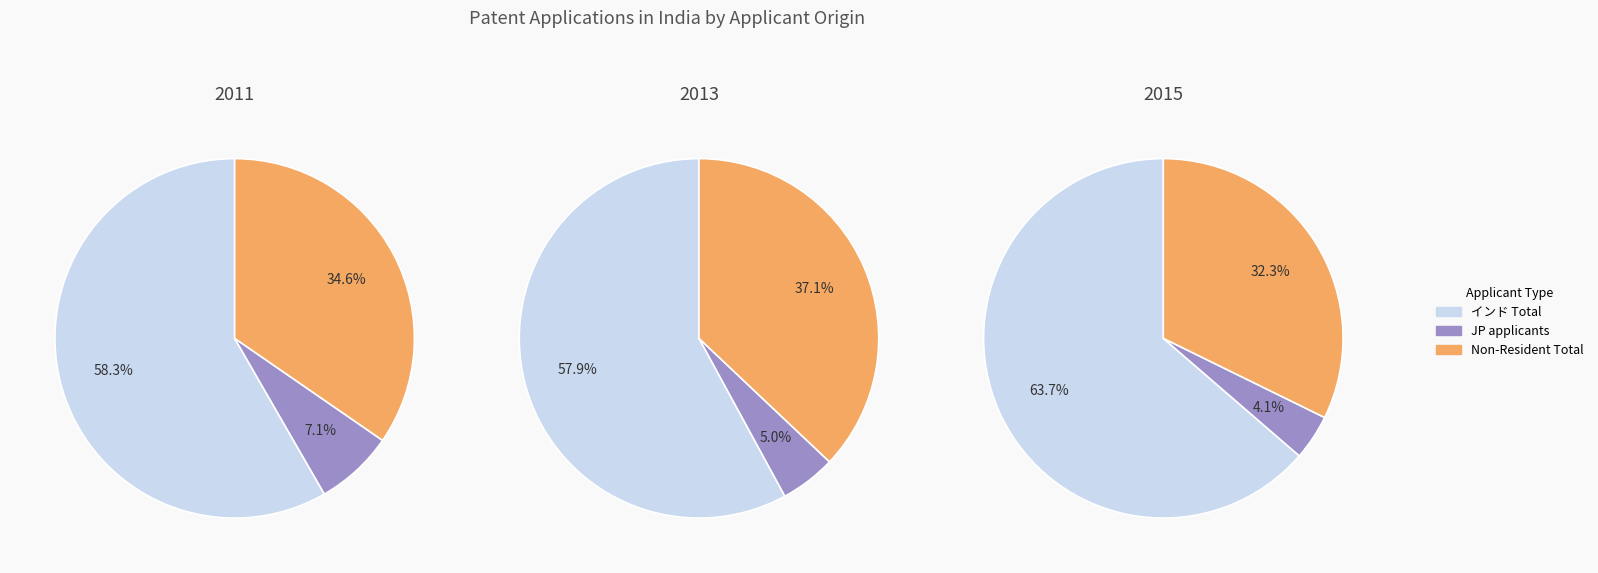

Between 2011 and 2013, which series saw the biggest shift?

Non-Resident (Total)